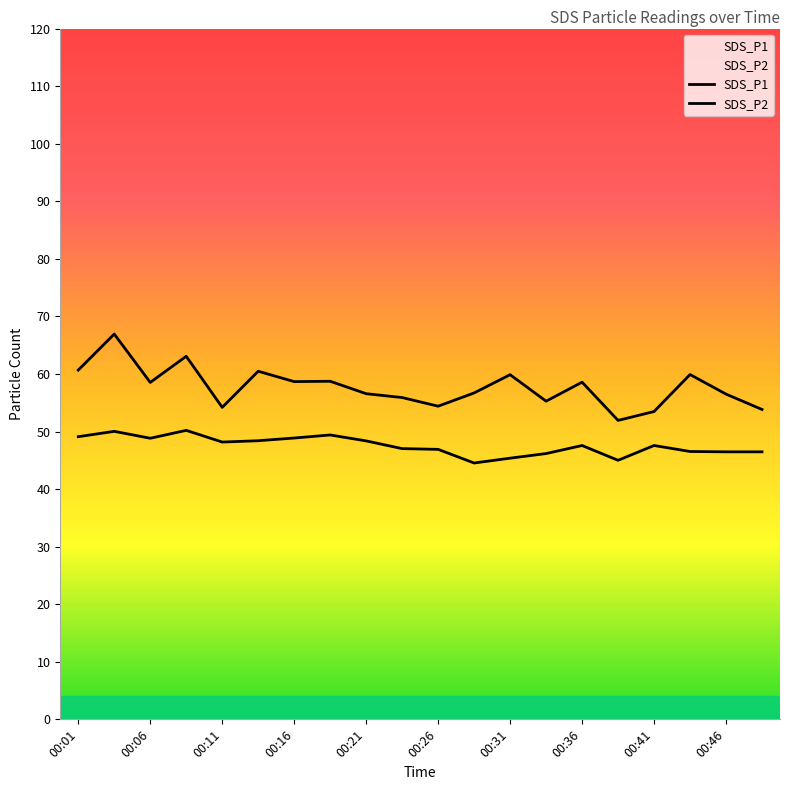

What is the minimum value shown in the chart?

44.5